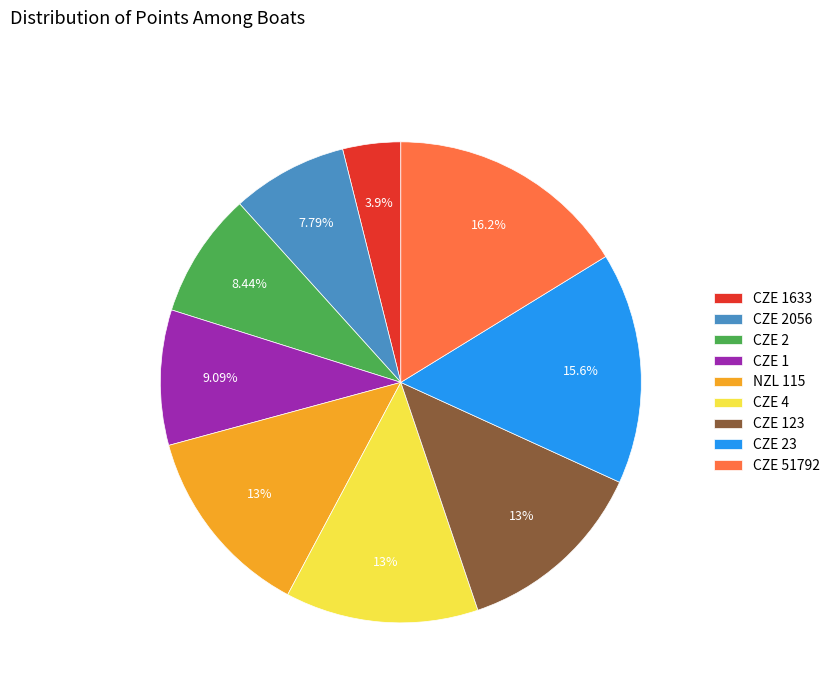

Approximately how many times larger is the value at CZE 4 compared to CZE 1633?

3.3